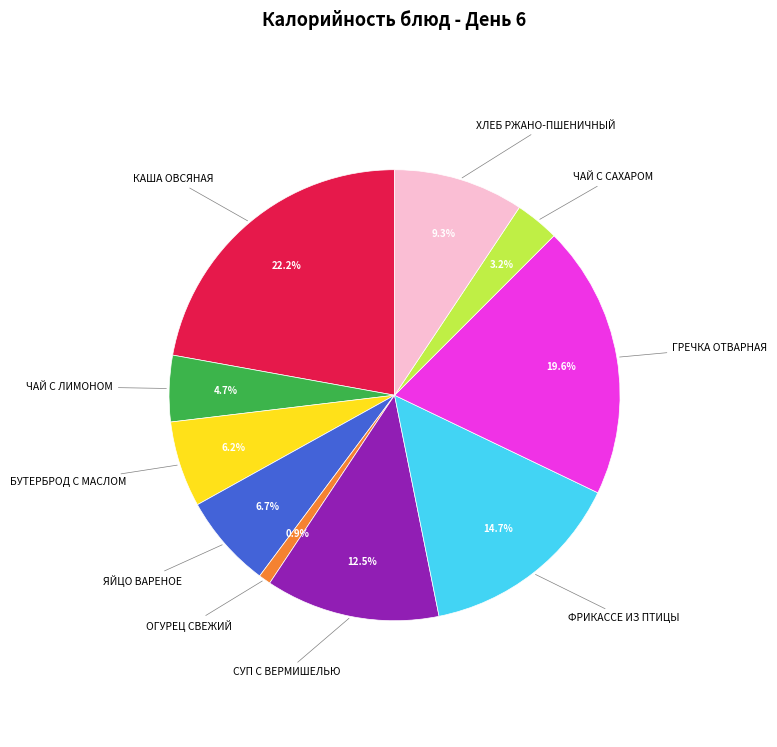

Is there any slice that represents more than half of the pie?

No